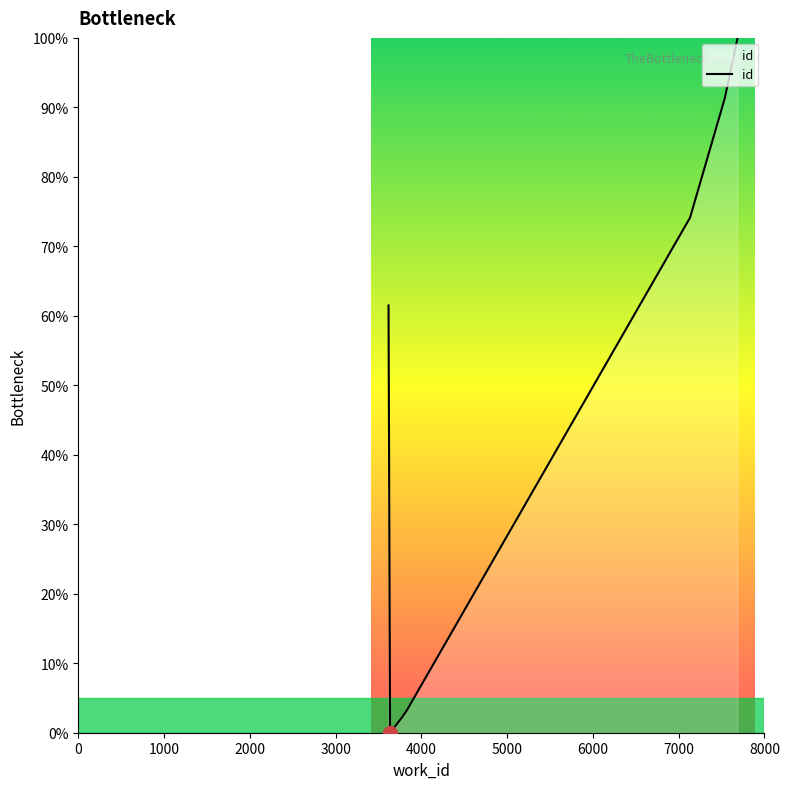

How many data points are less than 61?

4